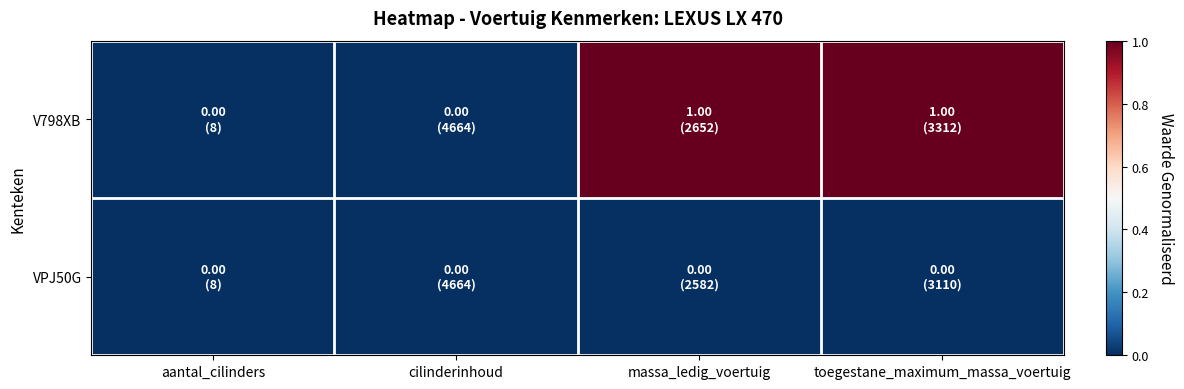

Reading left to right, what are all the values shown in this chart?

V798XB: aantal_cilinders=0	cilinderinhoud=0	massa_ledig_voertuig=1	toegestane_maximum_massa_voertuig=1
VPJ50G: aantal_cilinders=0	cilinderinhoud=0	massa_ledig_voertuig=0	toegestane_maximum_massa_voertuig=0